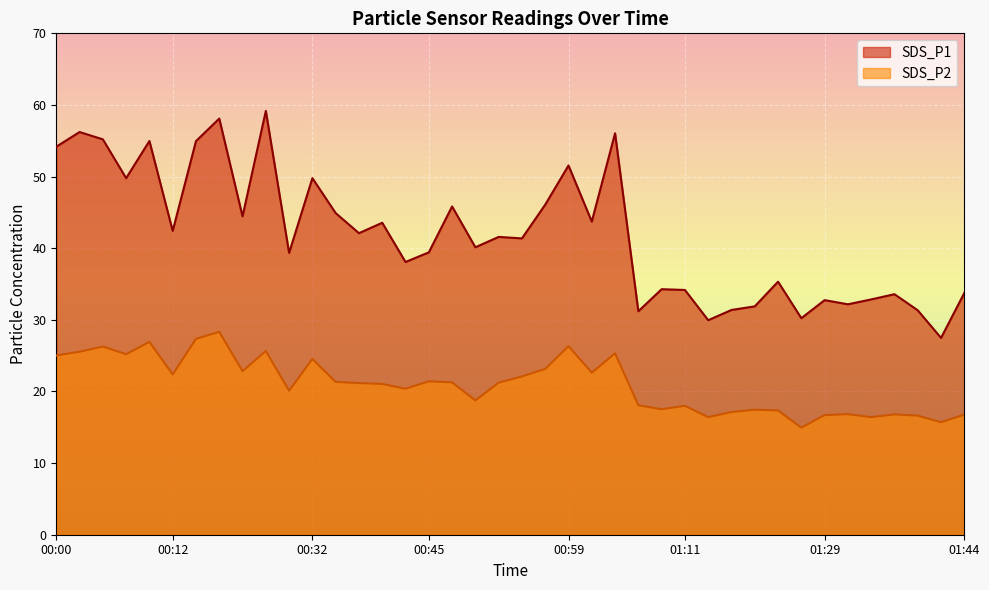

At which label does SDS_P1 first exceed 41?

00:00